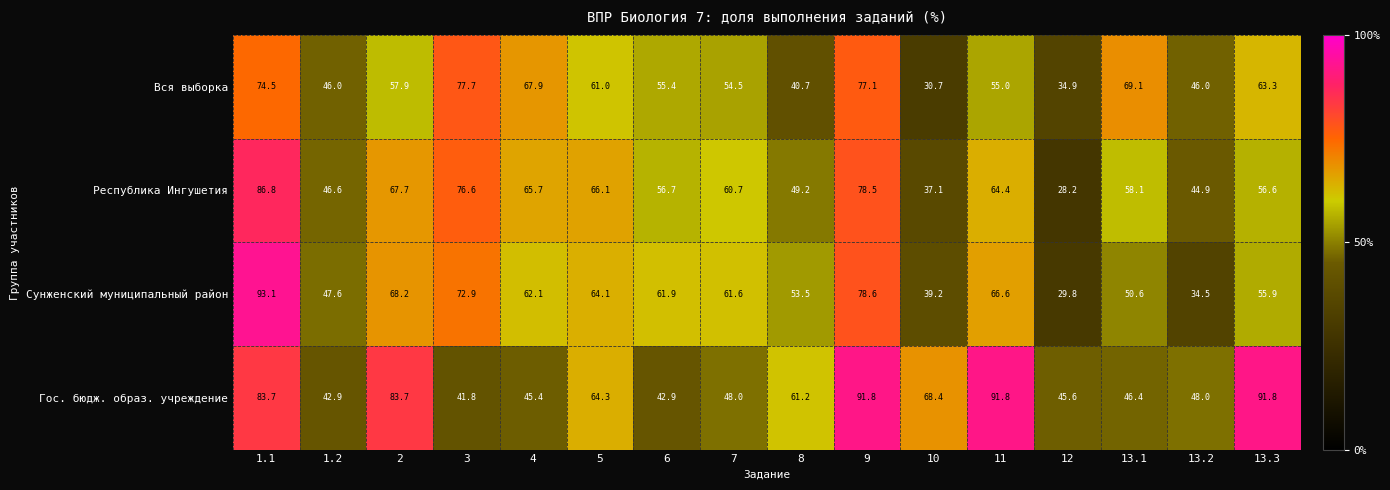

Rank the series at 11 from lowest to highest value.

Вся выборка, Республика Ингушетия, Сунженский муниципальный район, Гос. бюдж. образ. учреждение